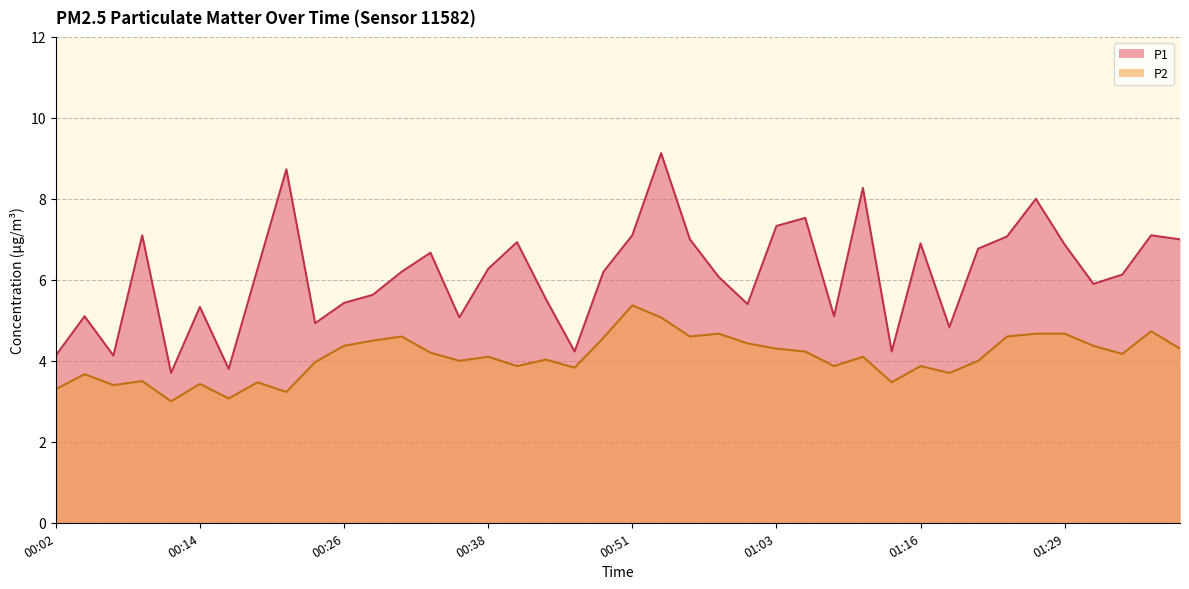

Does the chart have visible grid lines?

Yes